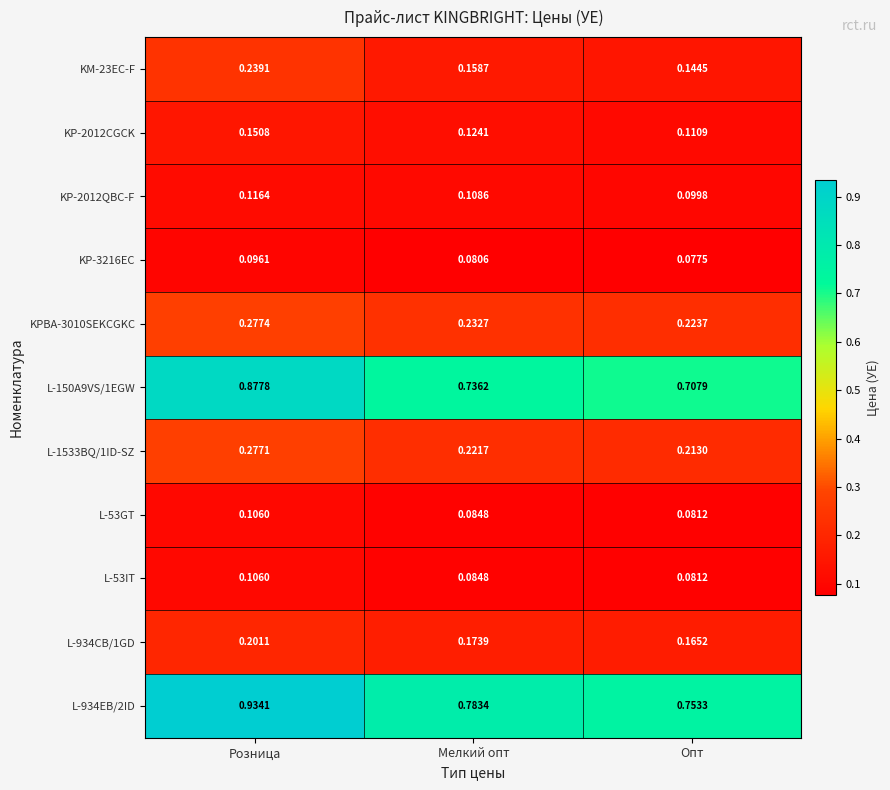

Which label corresponds to the smallest value in the chart?

Опт